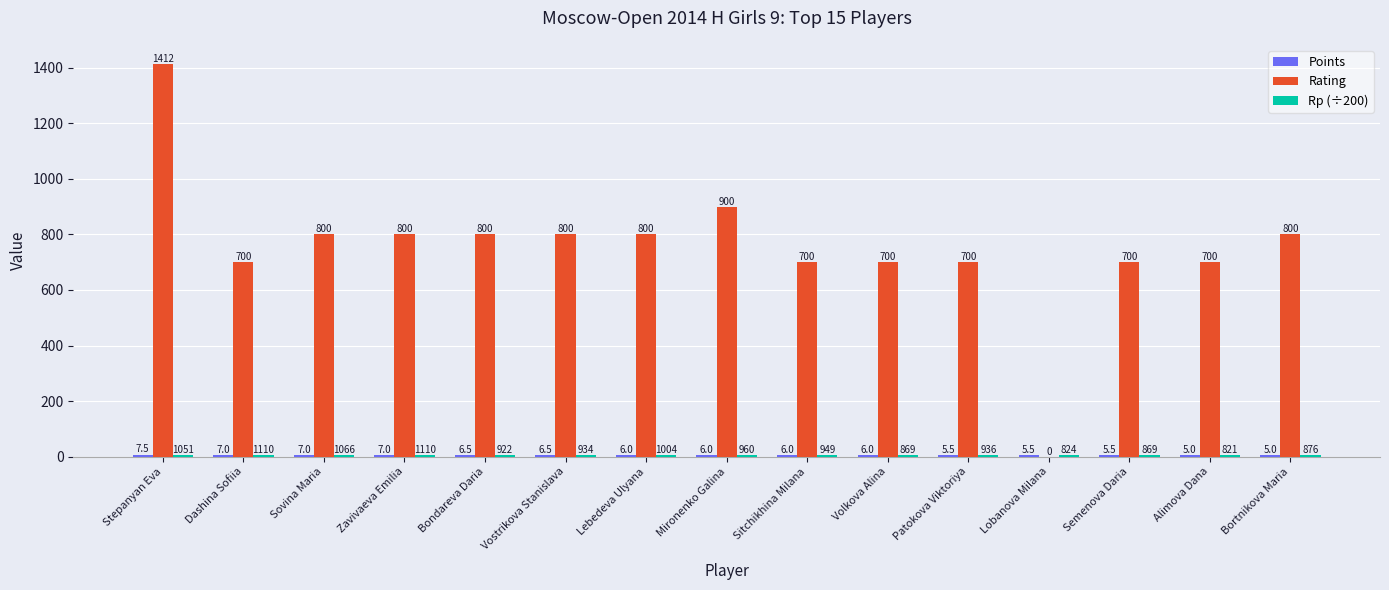

At which category is the sum across all series the highest?

Stepanyan Eva